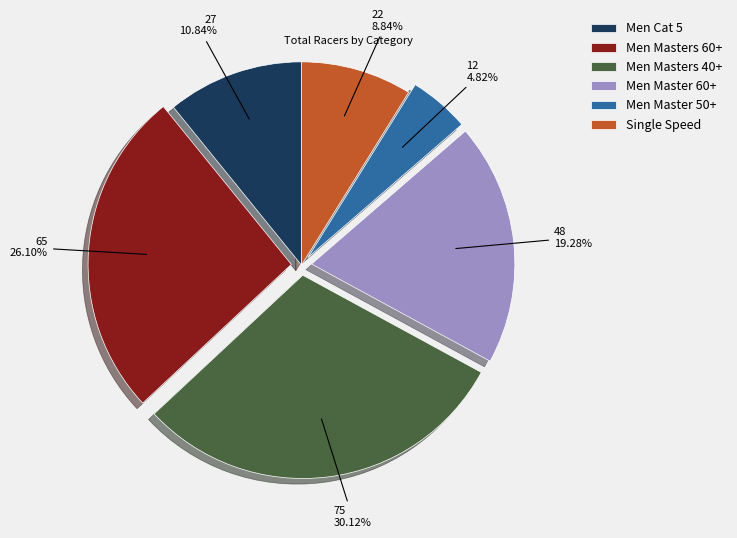

To the nearest percent, what is the difference between the Men Cat 5 and Men Master 60+ slice percentages?

8%